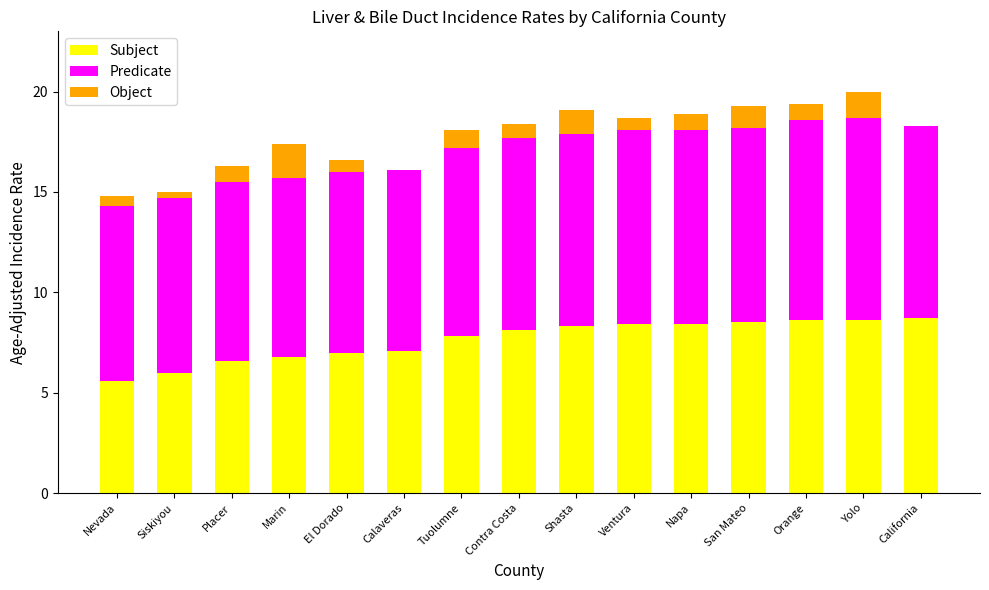

Count the number of categories in the chart.

15